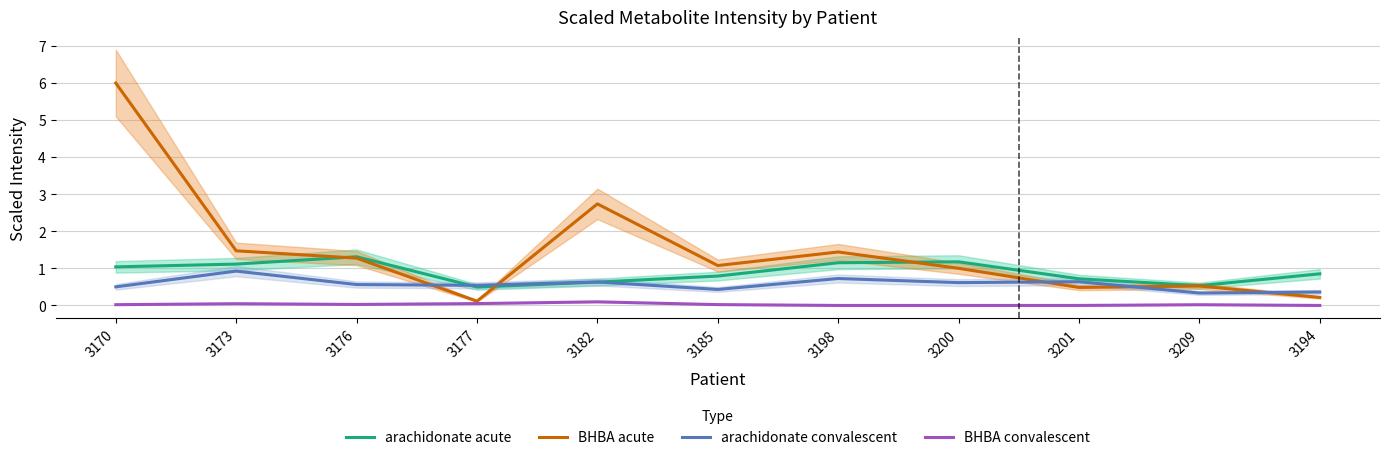

Is this an area chart (filled region under the line)?

No